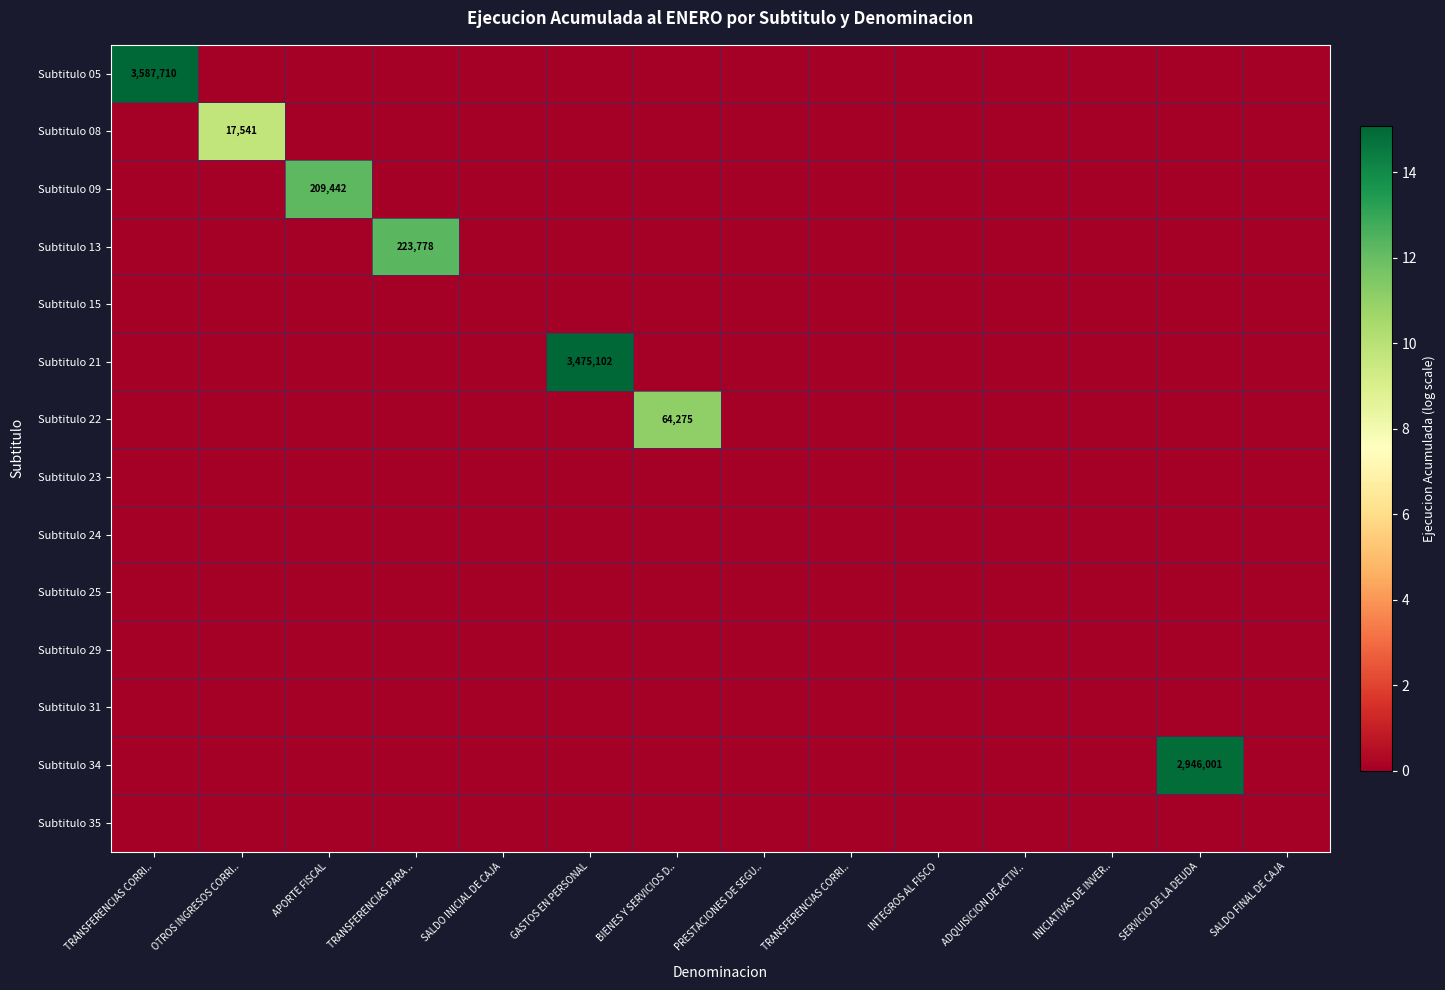

List the series in order of their peak value, lowest first.

Subtitulo 15, Subtitulo 23, Subtitulo 24, Subtitulo 25, Subtitulo 29, Subtitulo 31, Subtitulo 35, Subtitulo 08, Subtitulo 22, Subtitulo 09, Subtitulo 13, Subtitulo 34, Subtitulo 21, Subtitulo 05